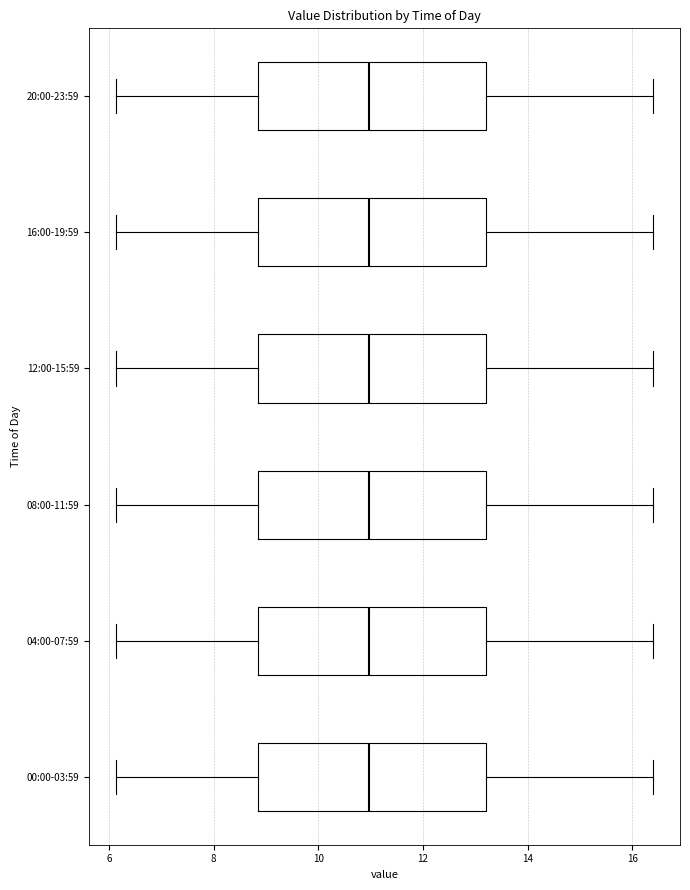

Reading bottom to top, transcribe this box plot: for each box, give where its median line is, the range the box spans, and where its two whiskers end, as read against the x-axis. The values are not printed on the chart, so give them approximately, as read against the axis.

00:00-03:59: median 11.0, box 8.8 to 13.2, whiskers 6.2 to 16.4
04:00-07:59: median 11.0, box 8.8 to 13.2, whiskers 6.2 to 16.4
08:00-11:59: median 11.0, box 8.8 to 13.2, whiskers 6.2 to 16.4
12:00-15:59: median 11.0, box 8.8 to 13.2, whiskers 6.2 to 16.4
16:00-19:59: median 11.0, box 8.8 to 13.2, whiskers 6.2 to 16.4
20:00-23:59: median 11.0, box 8.8 to 13.2, whiskers 6.2 to 16.4